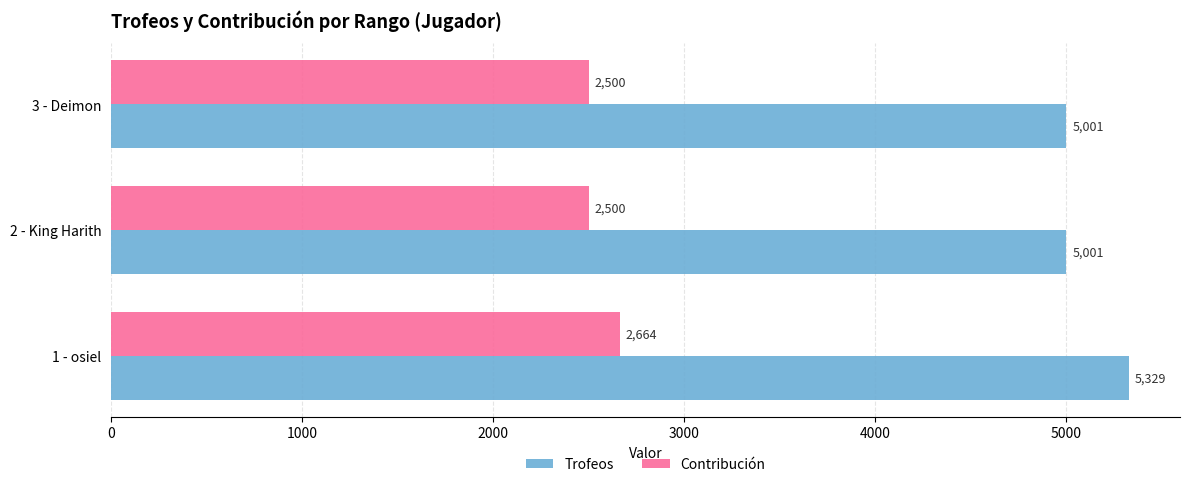

Between 1 - osiel and 3 - Deimon, which series saw the biggest shift?

Trofeos